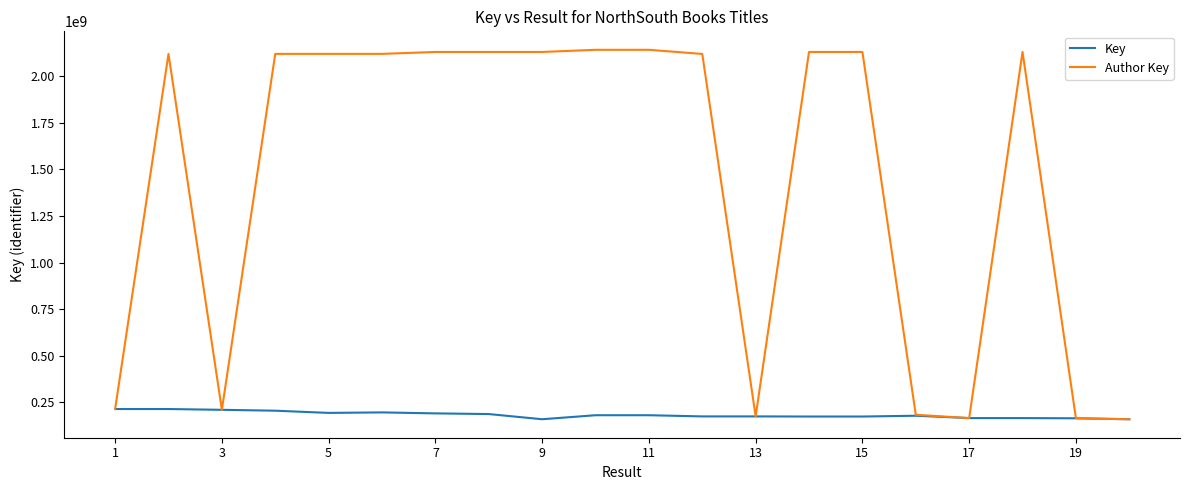

Which series has the largest total across all categories?

Author Key